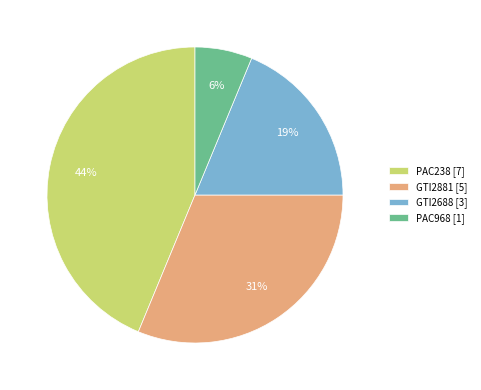

Is GTI2881 the majority of the pie?

No